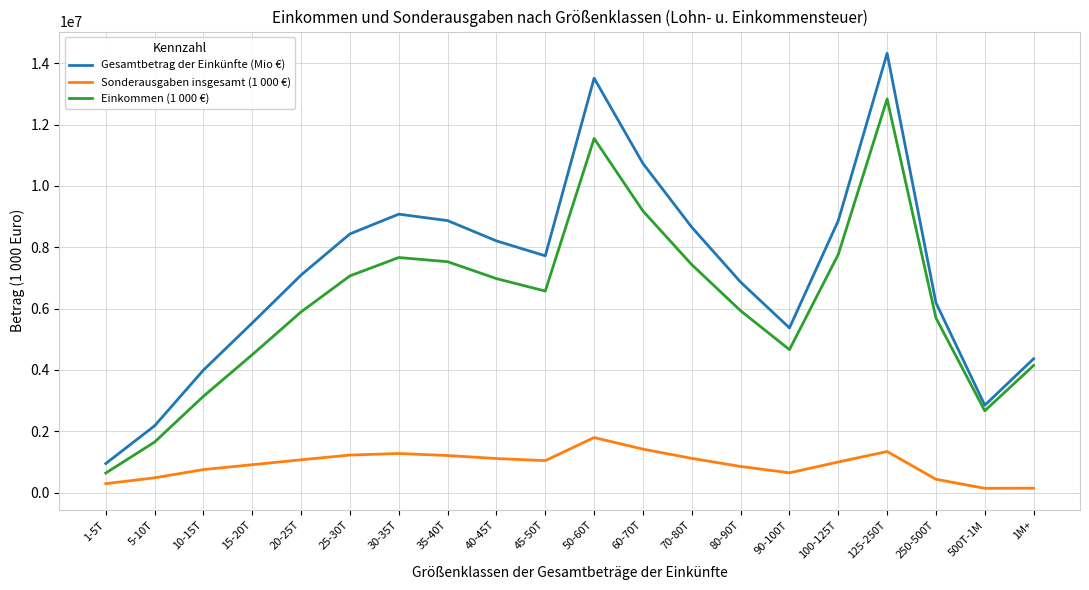

Rank the series at 40-45T from lowest to highest value.

Sonderausgaben insgesamt (1 000 €), Einkommen (1 000 €), Gesamtbetrag der Einkünfte (Mio €)